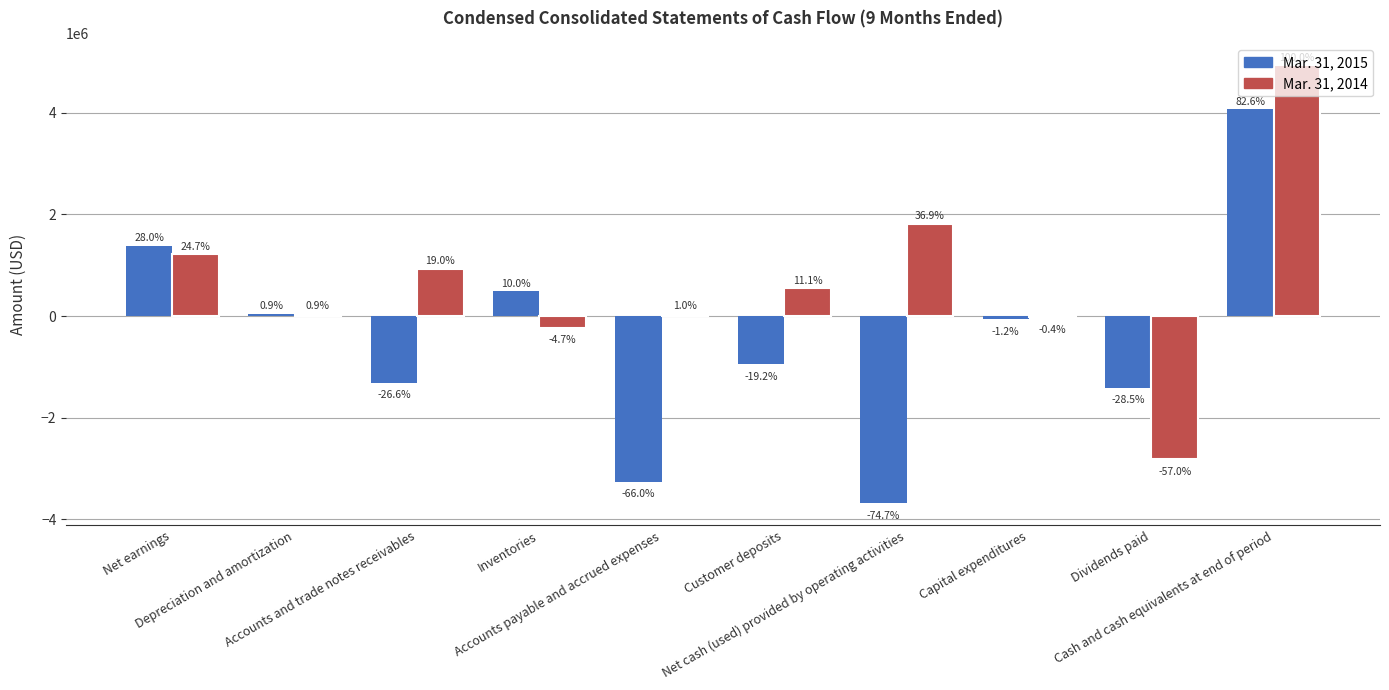

Rank the series at Capital expenditures from highest to lowest value.

Mar. 31, 2014, Mar. 31, 2015